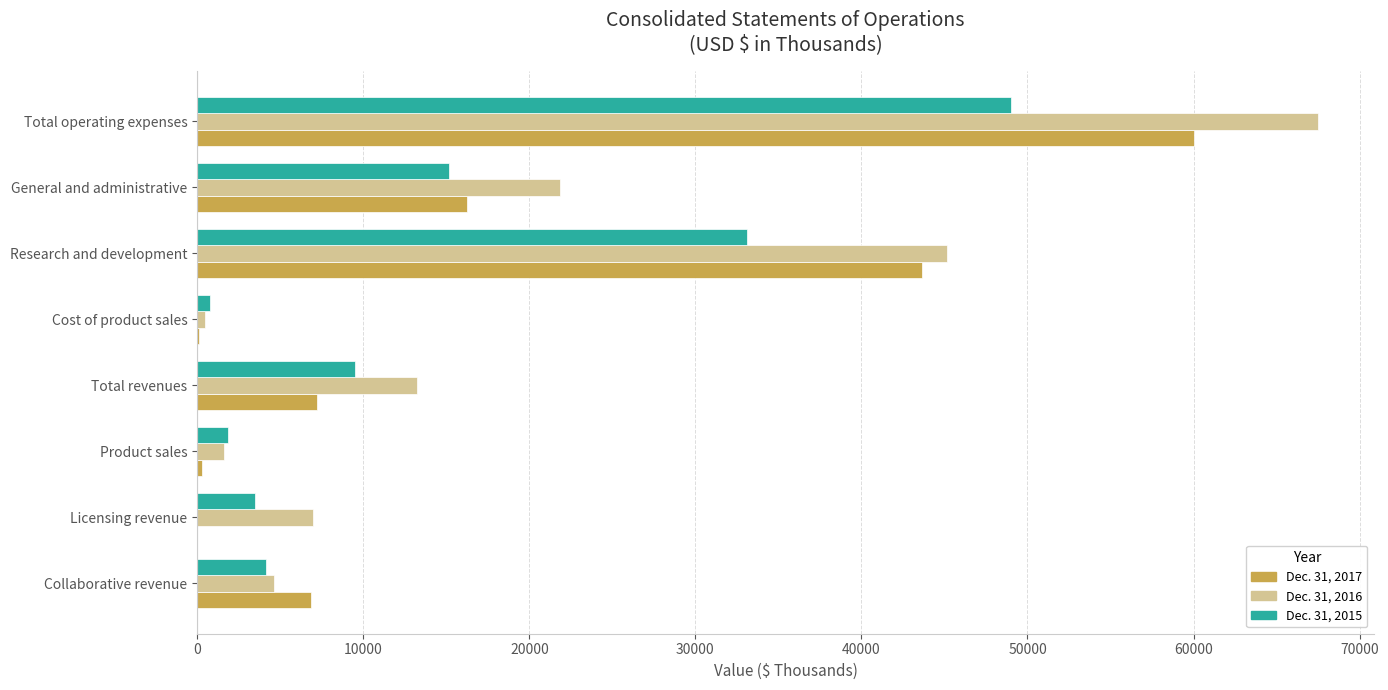

At which category is the sum across all series the highest?

Total operating expenses